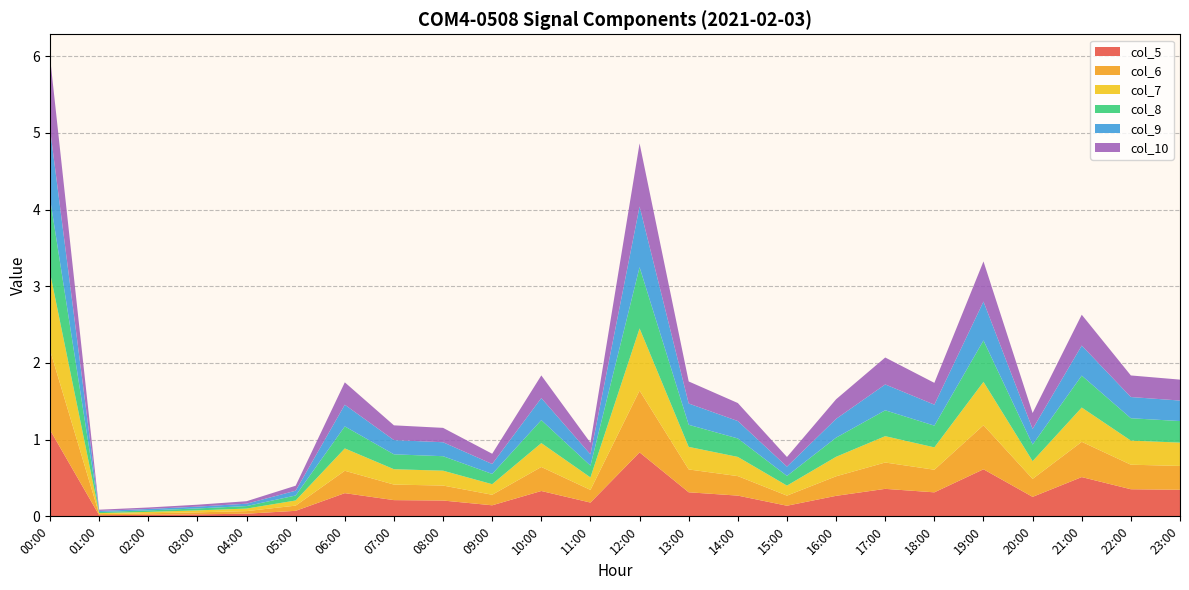

Reading left to right, transcribe all the data shown in this chart.

col_5: 1.1	0.0	0.0	0.0	0.0	0.1	0.3	0.2	0.2	0.1	0.3	0.2	0.8	0.3	0.3	0.1	0.3	0.4	0.3	0.6	0.3	0.5	0.4	0.3
col_6: 1.0	0.0	0.0	0.0	0.0	0.1	0.3	0.2	0.2	0.1	0.3	0.2	0.8	0.3	0.3	0.1	0.3	0.3	0.3	0.6	0.2	0.5	0.3	0.3
col_7: 1.0	0.0	0.0	0.0	0.0	0.1	0.3	0.2	0.2	0.1	0.3	0.2	0.8	0.3	0.3	0.1	0.3	0.3	0.3	0.6	0.2	0.4	0.3	0.3
col_8: 1.0	0.0	0.0	0.0	0.0	0.1	0.3	0.2	0.2	0.1	0.3	0.2	0.8	0.3	0.2	0.1	0.2	0.3	0.3	0.5	0.2	0.4	0.3	0.3
col_9: 0.9	0.0	0.0	0.0	0.0	0.1	0.3	0.2	0.2	0.1	0.3	0.1	0.8	0.3	0.2	0.1	0.2	0.3	0.3	0.5	0.2	0.4	0.3	0.3
col_10: 0.9	0.0	0.0	0.0	0.0	0.1	0.3	0.2	0.2	0.1	0.3	0.2	0.8	0.3	0.2	0.1	0.3	0.4	0.3	0.5	0.2	0.4	0.3	0.3